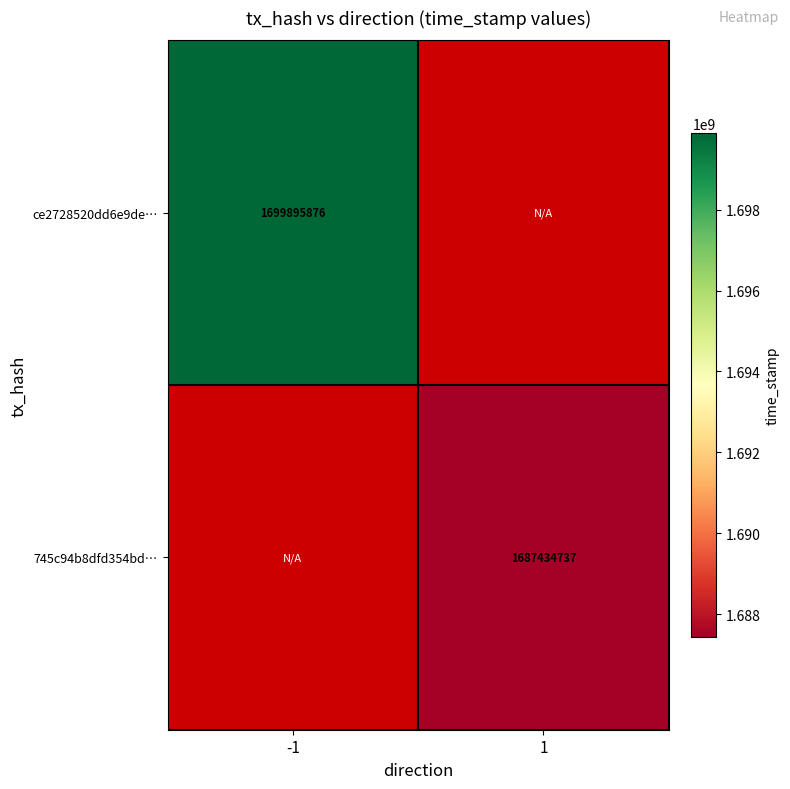

The 745c94b8dfd354bd… series shows 2210340174 at 1. True or false?

False